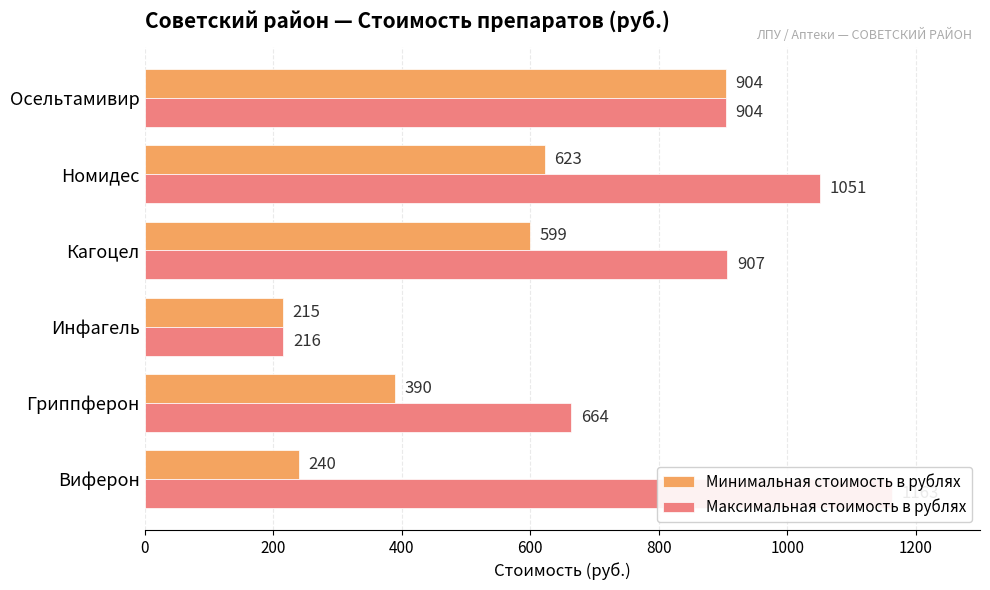

What are all the series names shown in the legend?

Минимальная стоимость в рублях, Максимальная стоимость в рублях